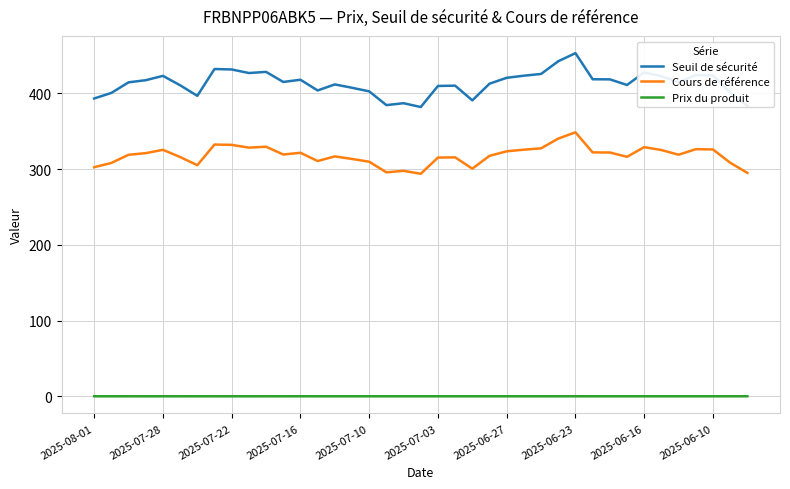

Does the chart have visible grid lines?

Yes